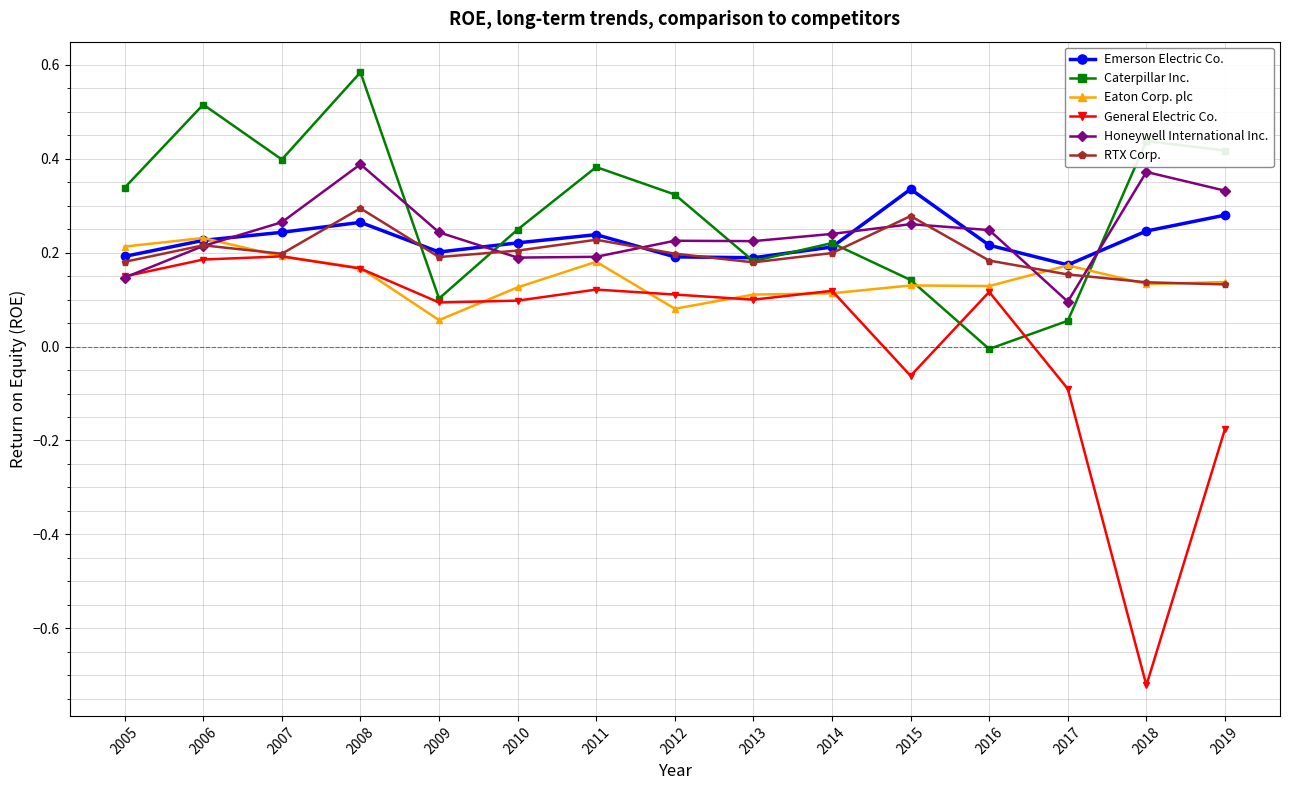

True or false: Eaton Corp. plc and Caterpillar Inc. intersect in this chart.

True